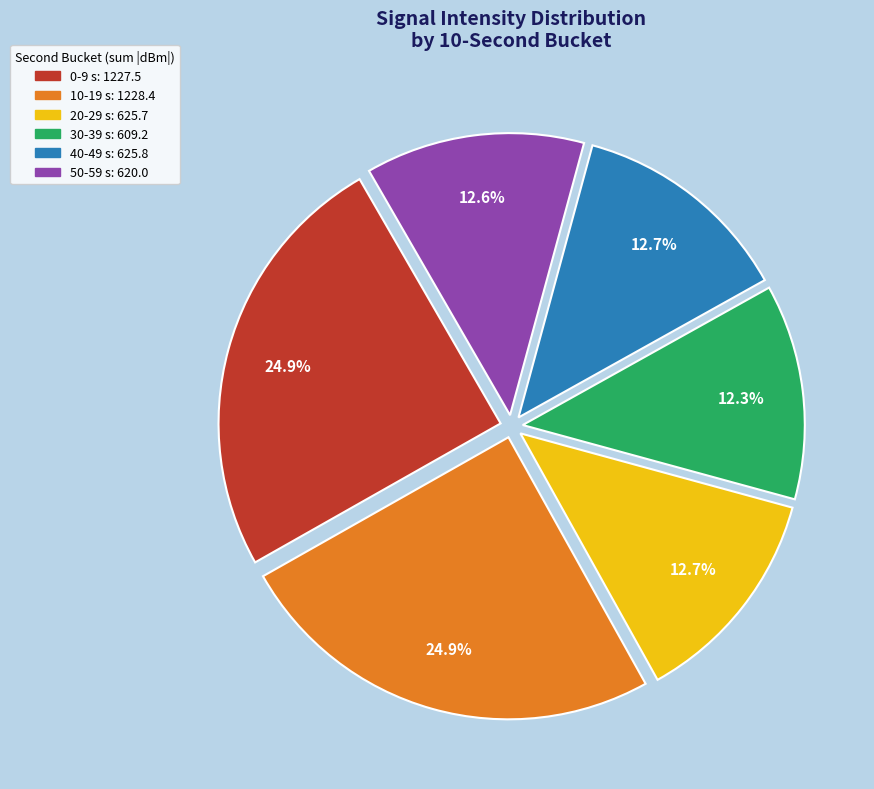

Is there a majority slice in this chart?

No